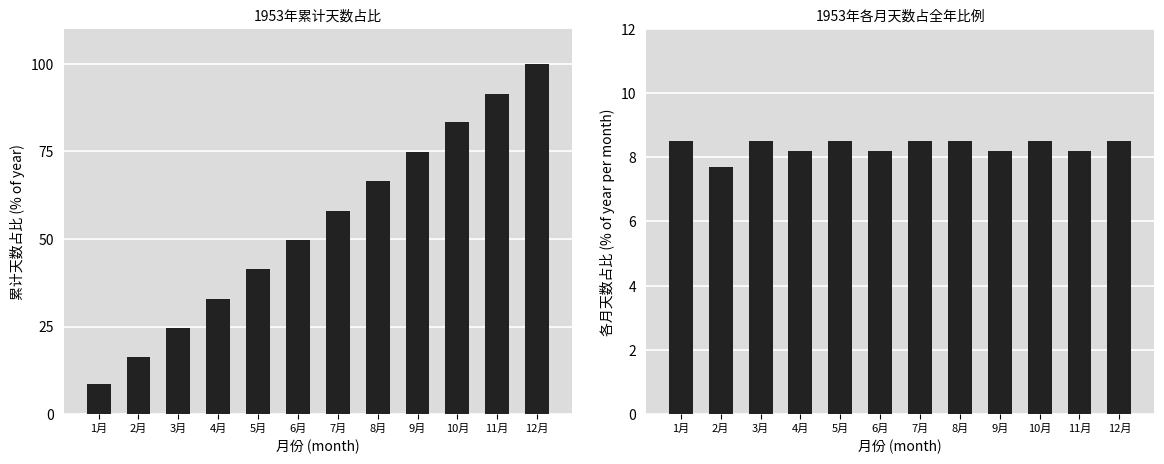

What is the difference between the Days cumulative % values at 2月 and 3月?

8.5